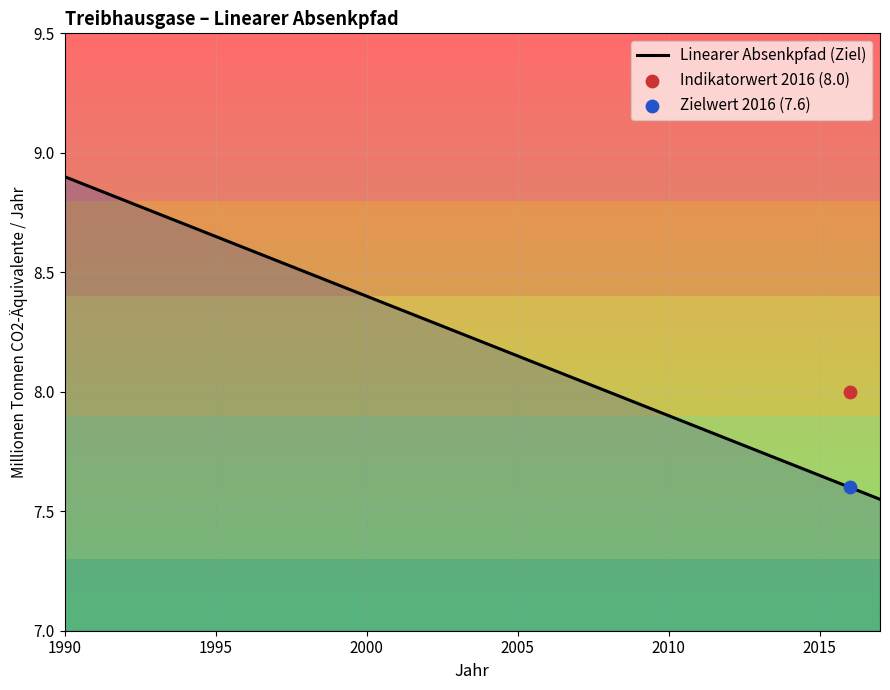

What is the highest value of the Linearer Absenkpfad (Ziel) series?

8.9